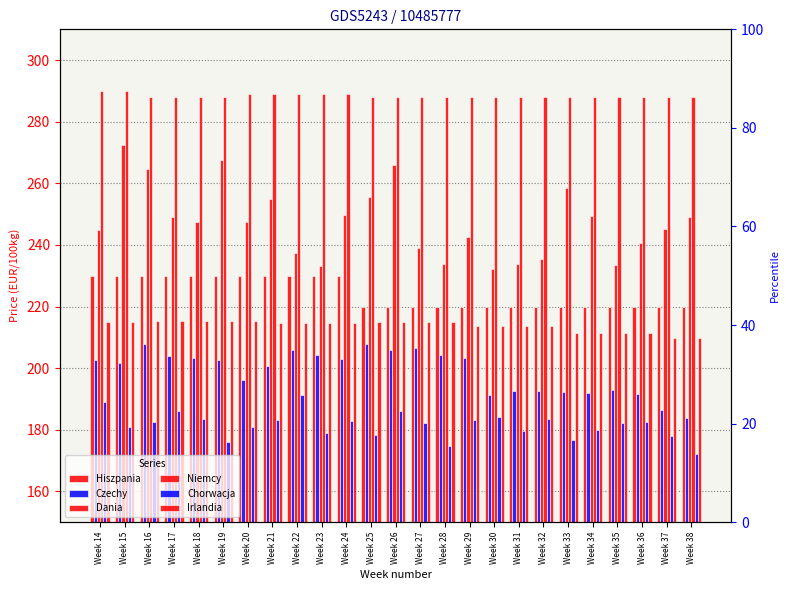

At which category does the chart reach its minimum across all series?

Week 38